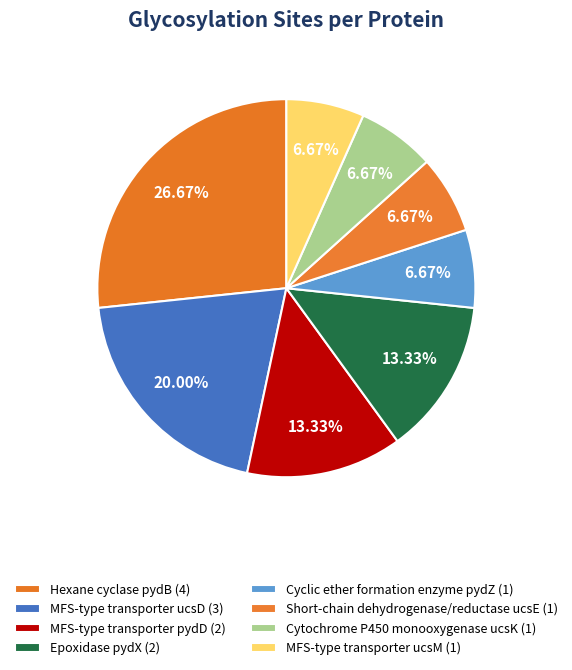

What is the largest slice in the pie chart?

Hexane cyclase pydB